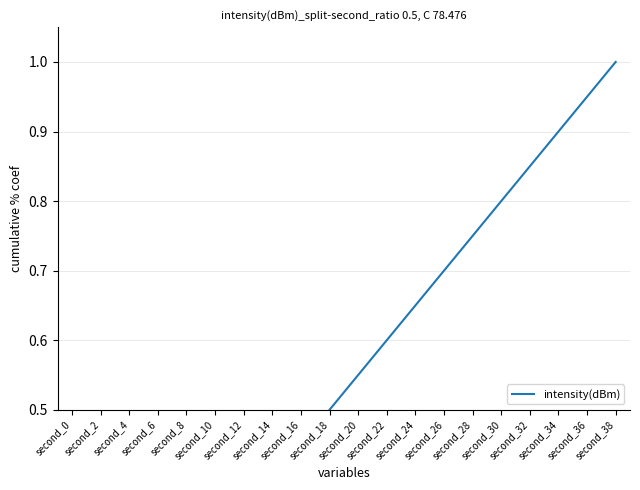

What is the difference between the maximum and minimum values?

0.9